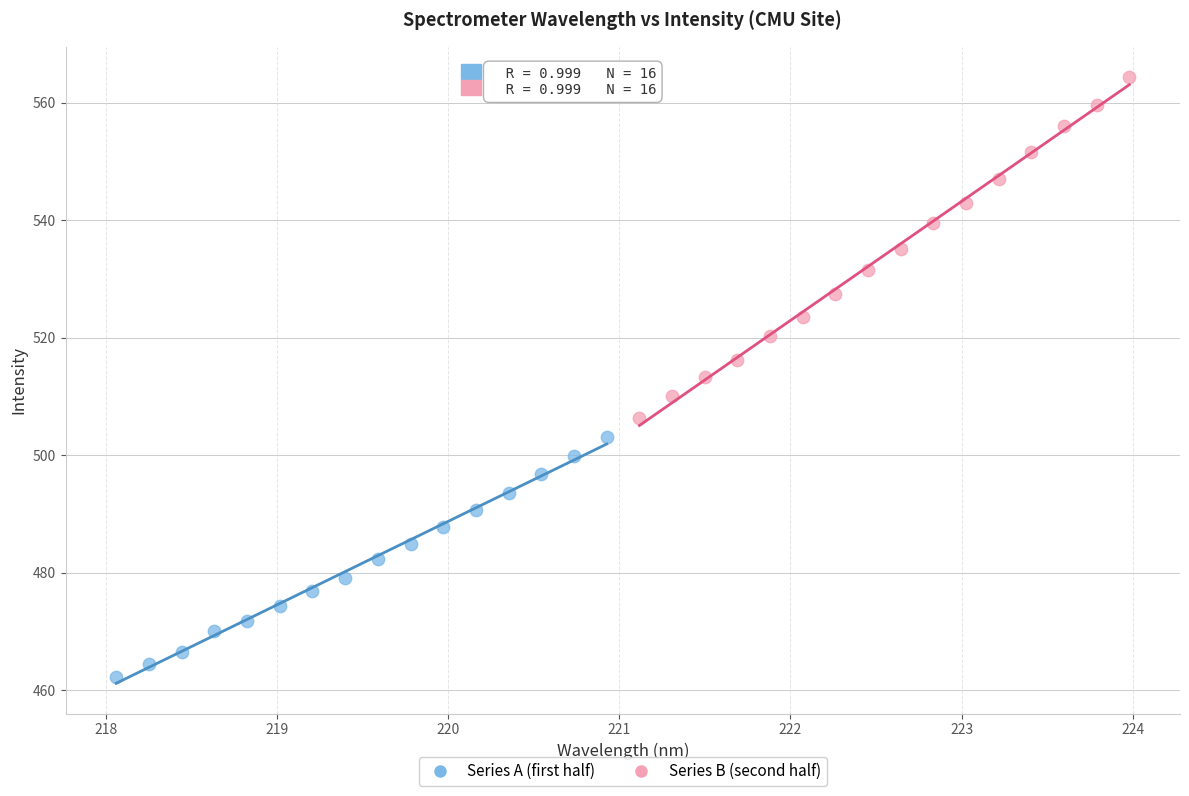

What are all the series names shown in the legend?

Series A (first half), Series B (second half)